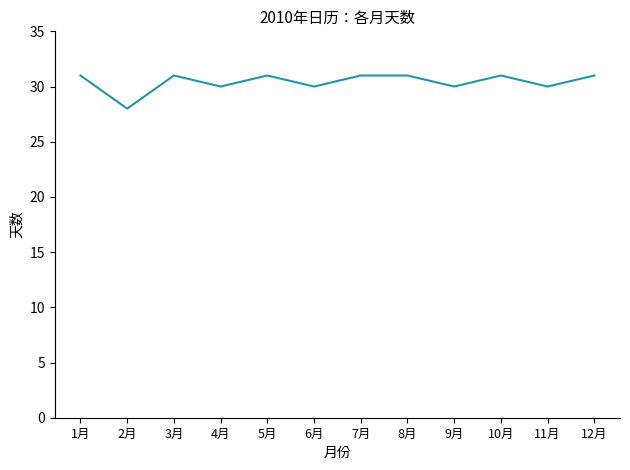

Approximately how many times larger is the value at 3月 compared to 6月?

1.0